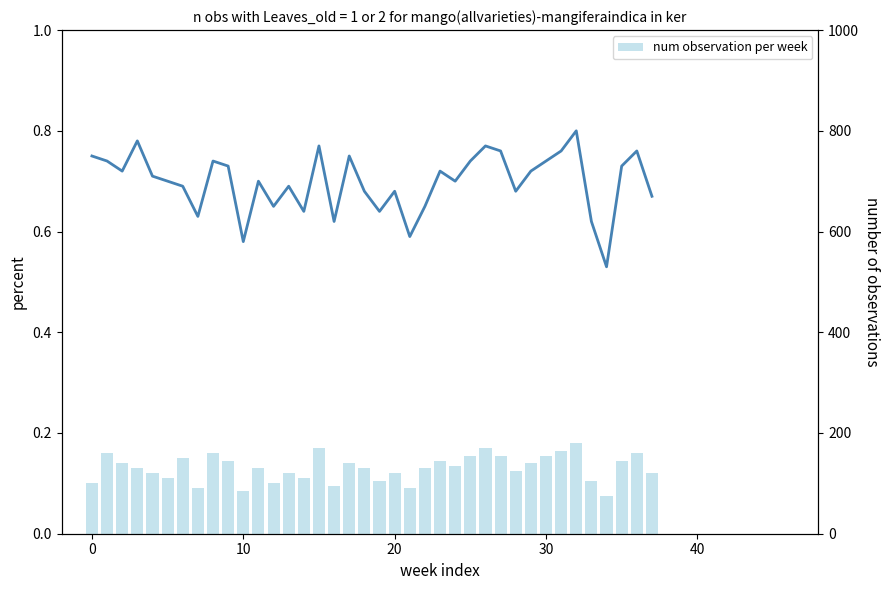

At how many categories does at least one series exceed 0?

38